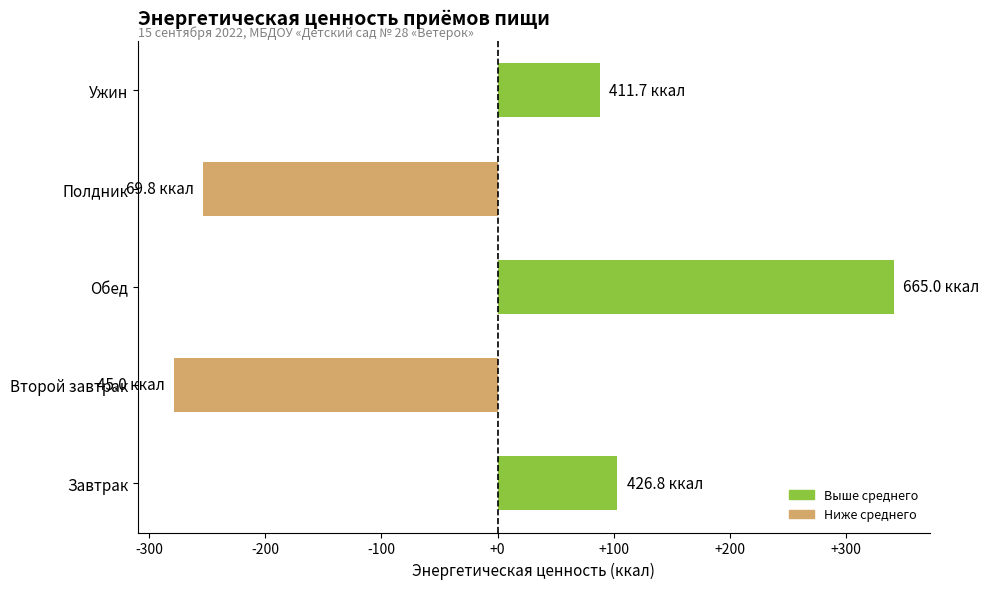

What is the difference between the maximum and minimum values?

620.0